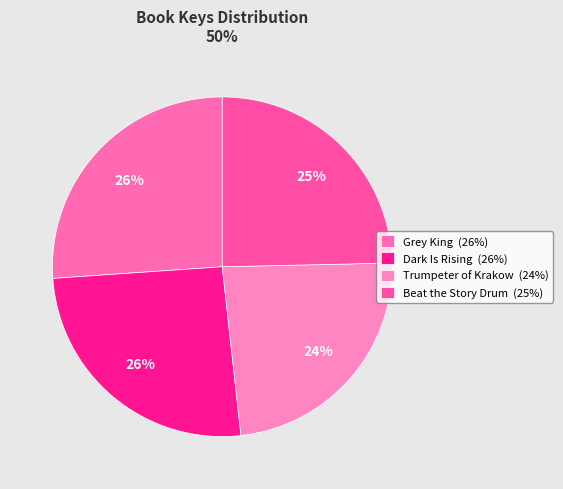

Is there any slice that represents more than half of the pie?

No